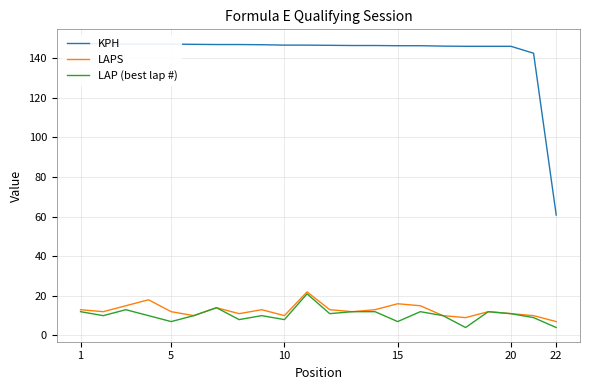

What is the value of the KPH point at the 13th from the left?

146.4